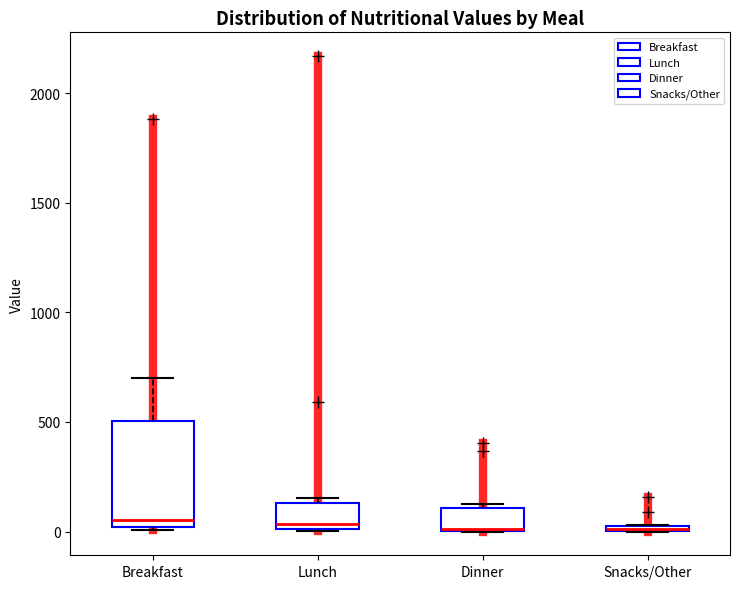

Comparing the boxes themselves (not the whiskers), which one is the tallest?

Breakfast